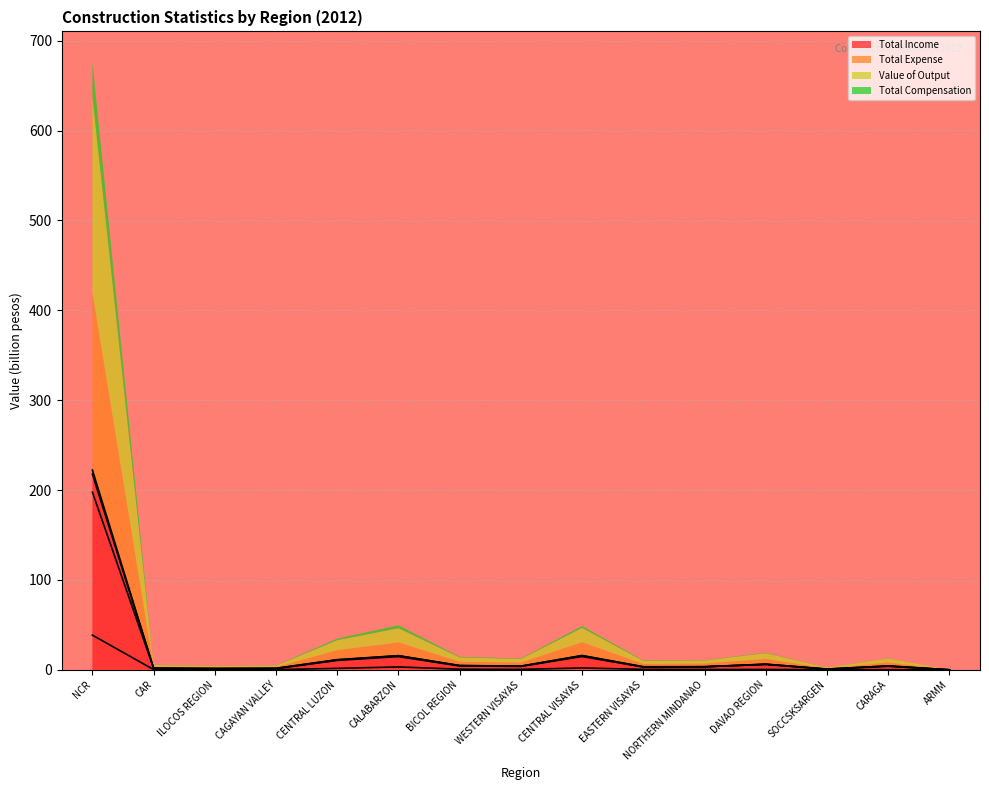

How many lines are shown in the chart?

4